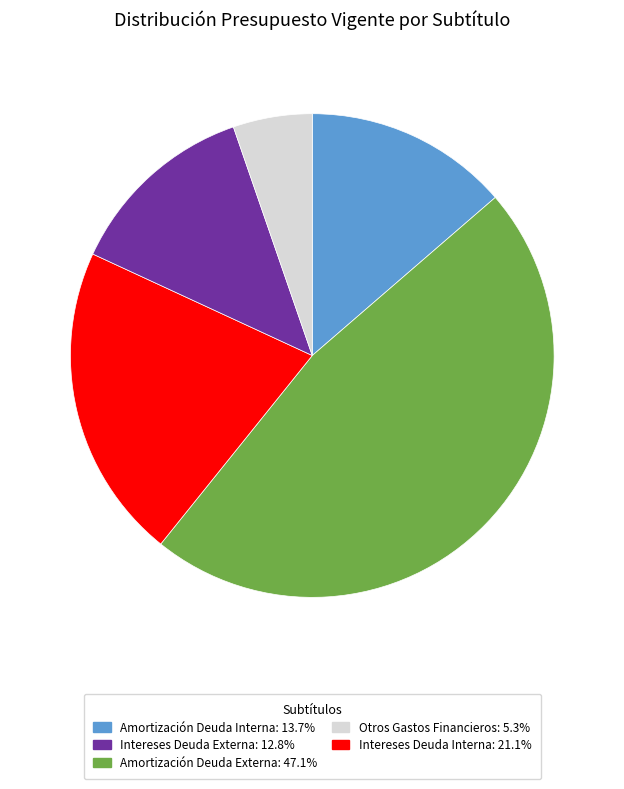

Does any single category account for the majority?

No